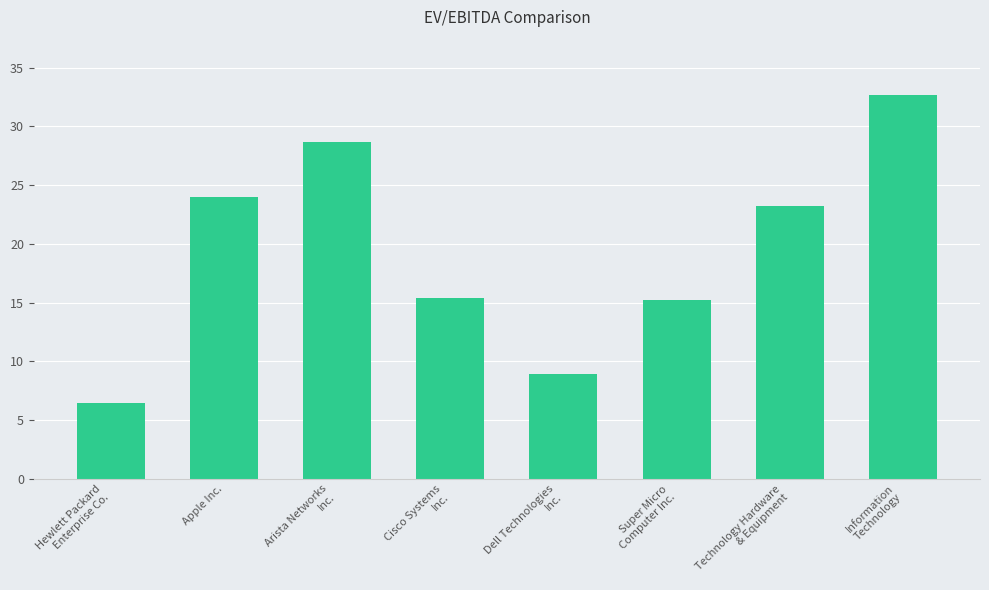

Reading left to right, what are all the values shown in this chart?

6.5	24.0	28.7	15.4	8.9	15.2	23.2	32.7